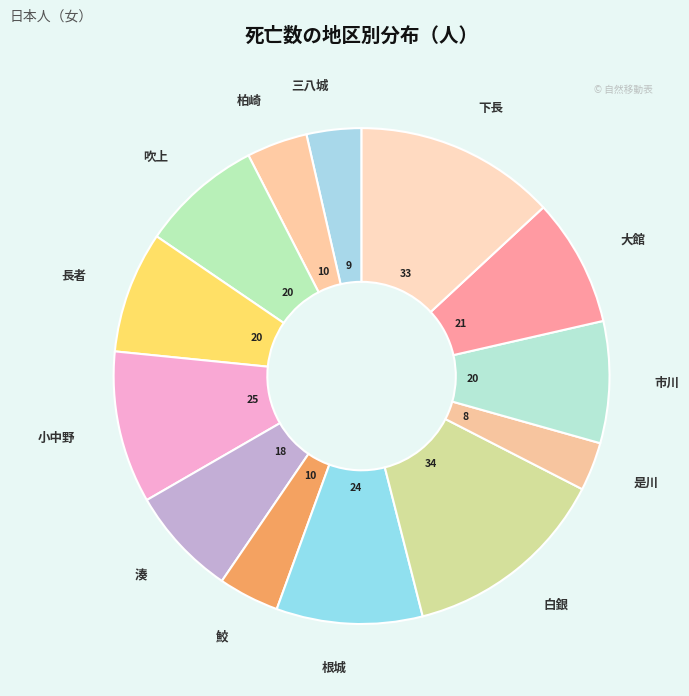

Is there any slice that represents more than half of the pie?

No